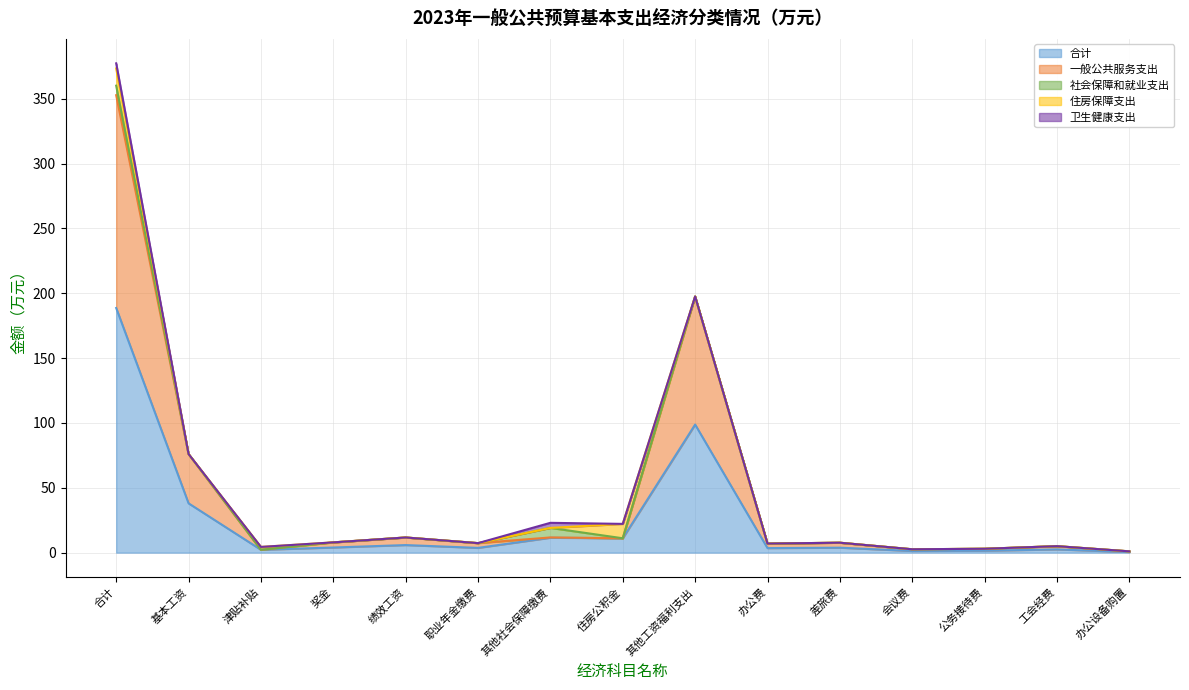

At which category does 一般公共服务支出 reach its first local valley?

津贴补贴